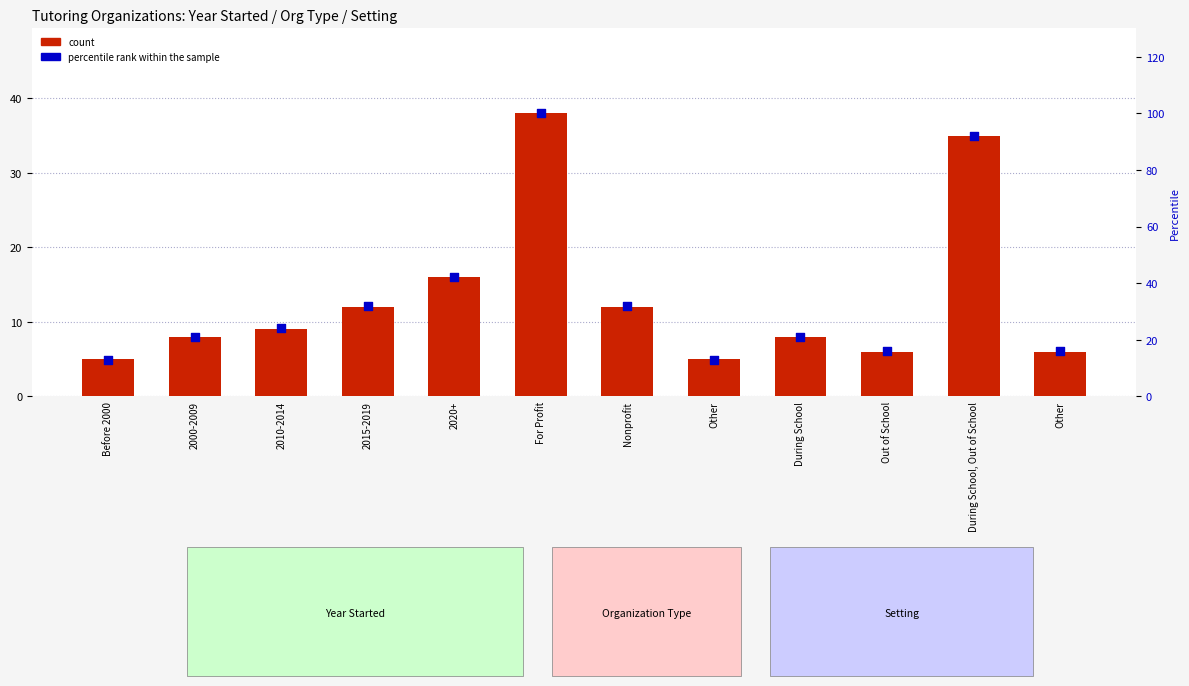

Which series contains the lowest Y value?

count